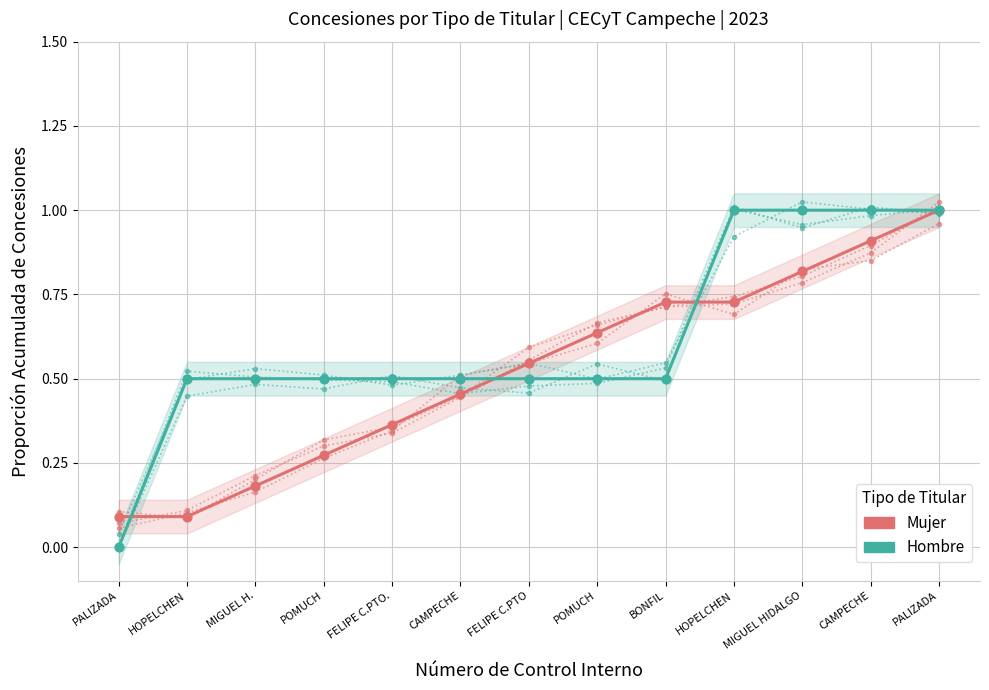

Which series reaches the minimum Y coordinate?

Hombre